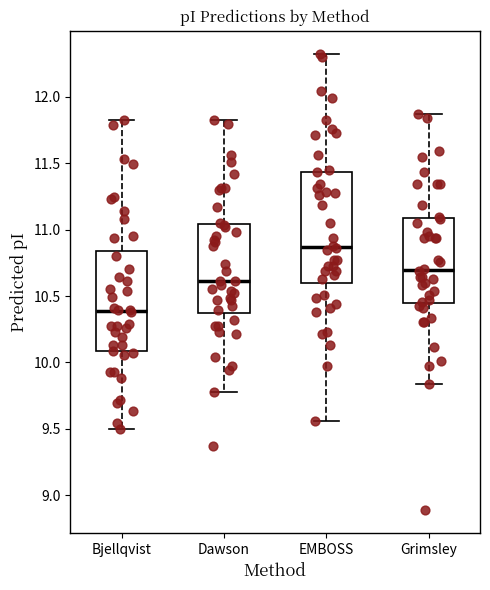

Where does the median line of the box for Dawson sit on the y-axis? The values are not printed on the chart, so give them approximately, as read against the axis.

10.60